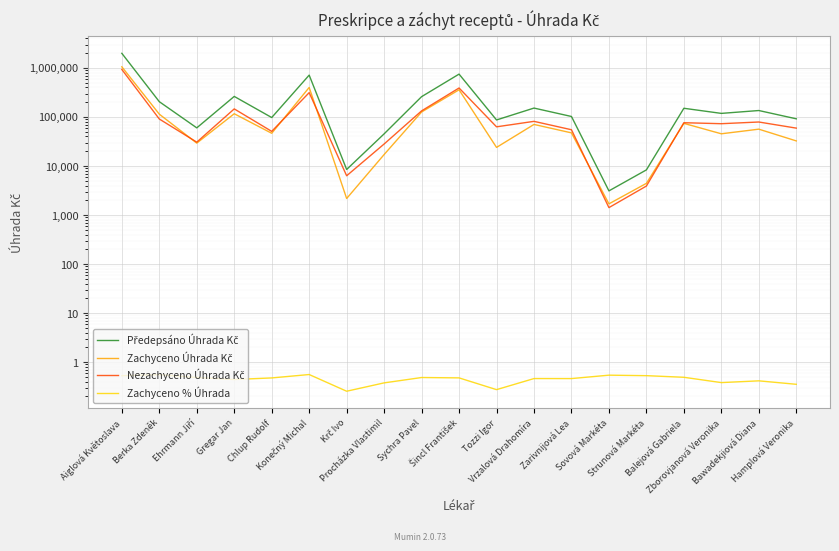

Where is the first local minimum for Zachyceno Úhrada Kč?

Ehrmann Jiří